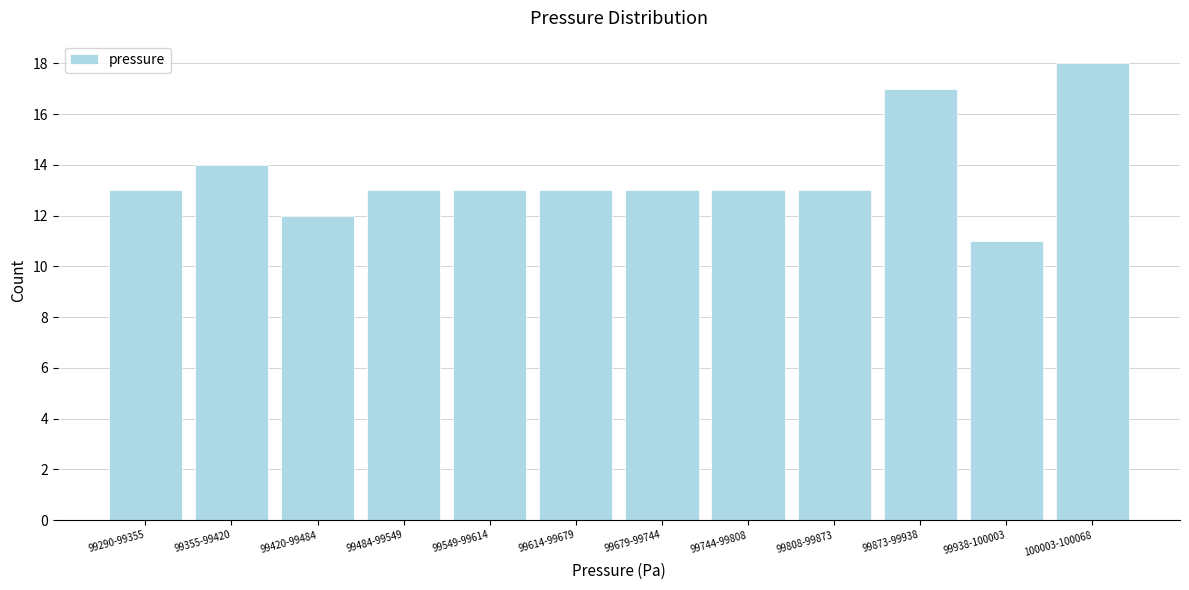

Reading right to left, what are all the values shown in this chart?

100003-100068=18	99938-100003=11	99873-99938=17	99808-99873=13	99744-99808=13	99679-99744=13	99614-99679=13	99549-99614=13	99484-99549=13	99420-99484=12	99355-99420=14	99290-99355=13